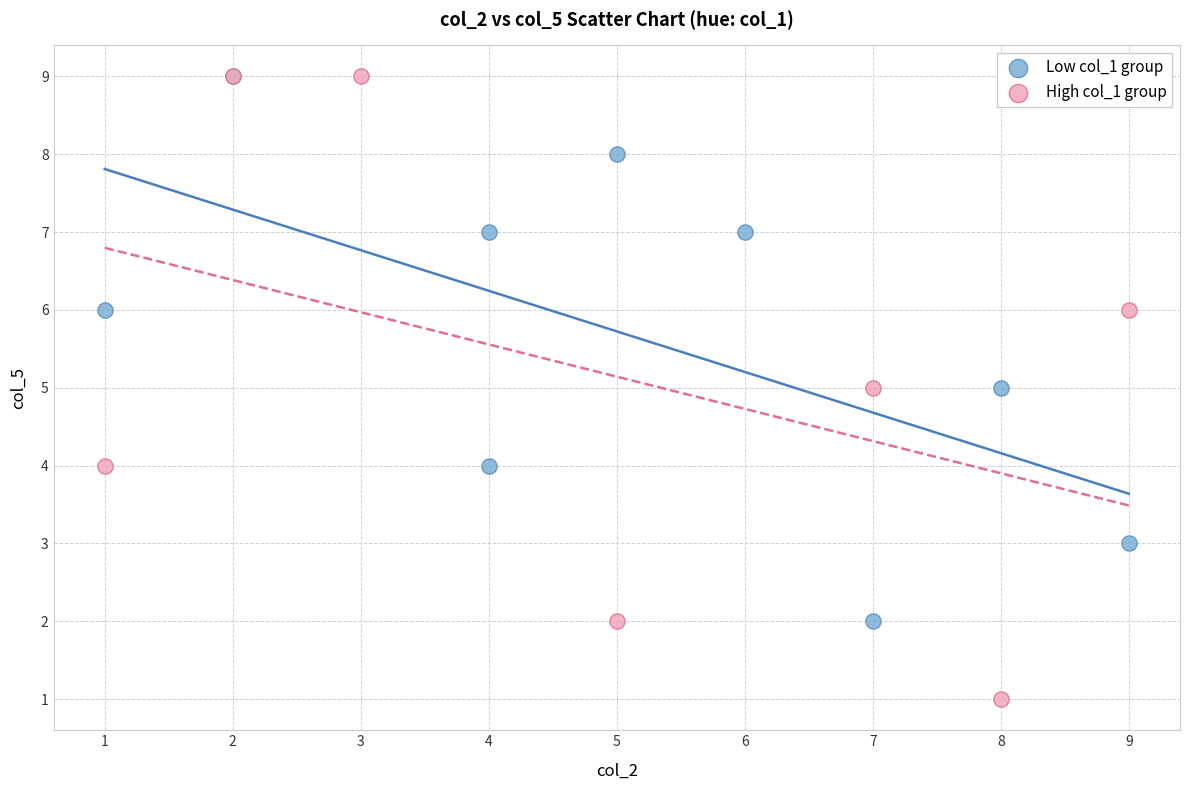

Which series contains the lowest Y value?

High col_1 group